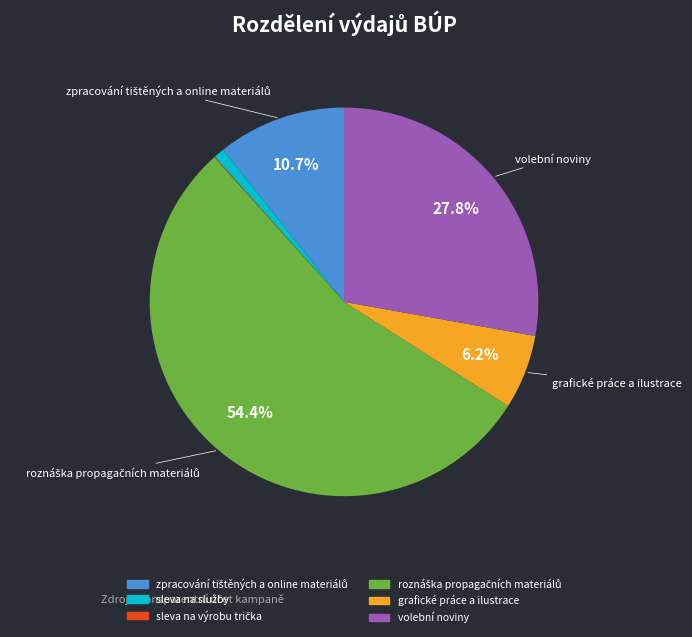

Is there any slice that represents more than half of the pie?

Yes